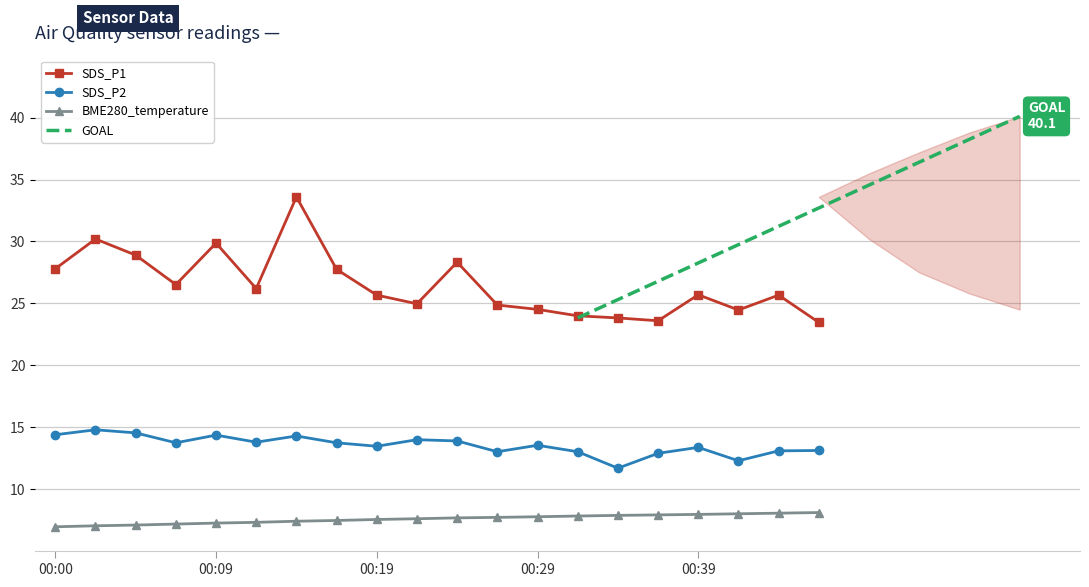

What is the highest value of the BME280_temperature series?

8.1